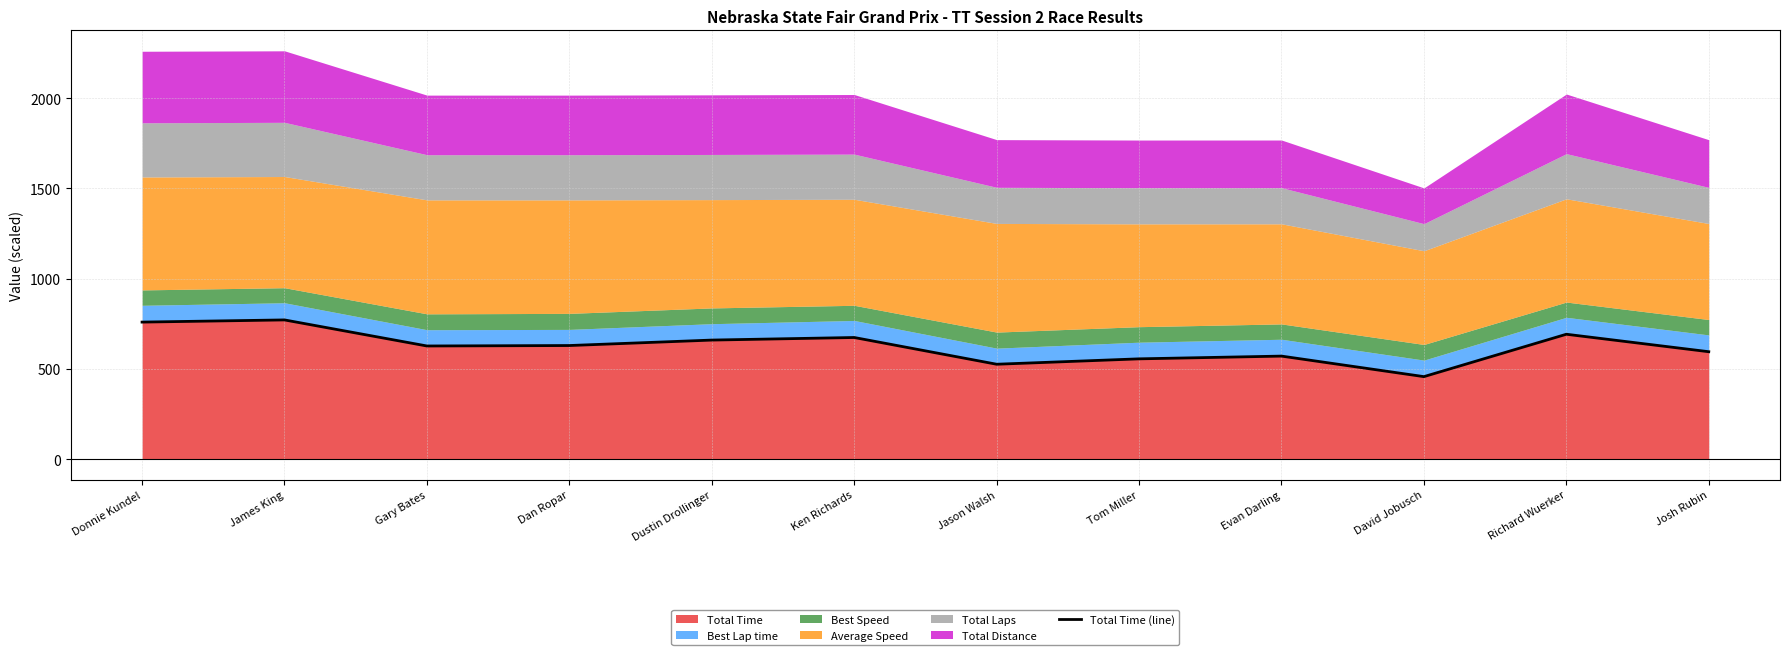

What is the value of the 2nd point from the left?

772.0